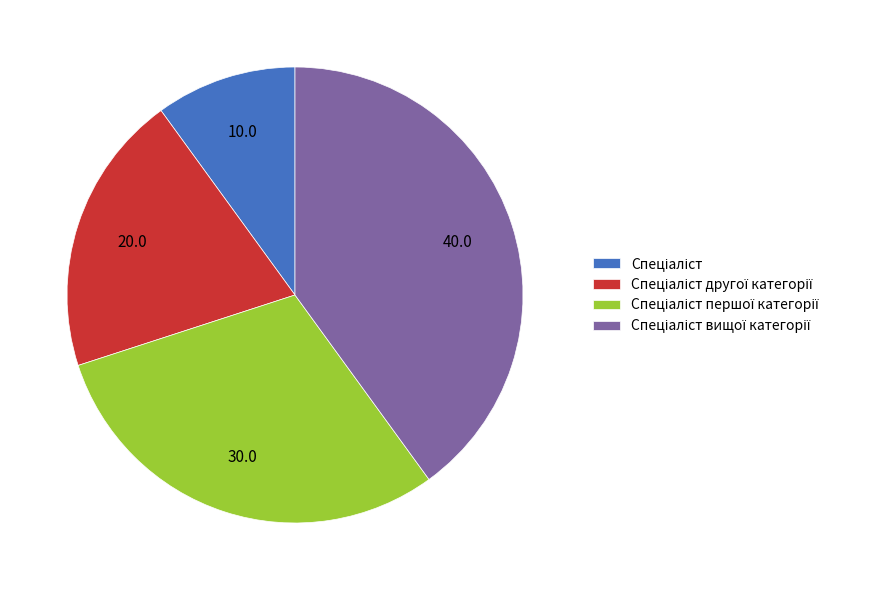

Is there a majority slice in this chart?

No